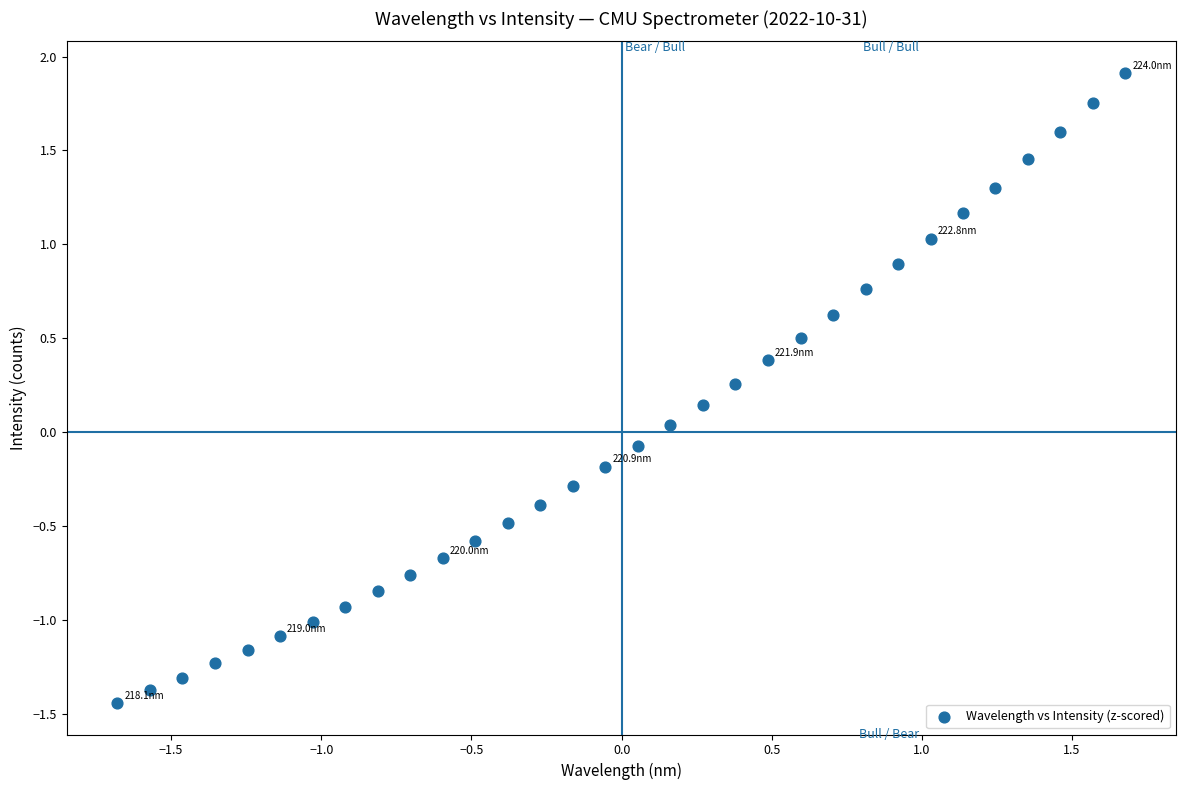

What is the range of Y values (max minus min)?

3.4